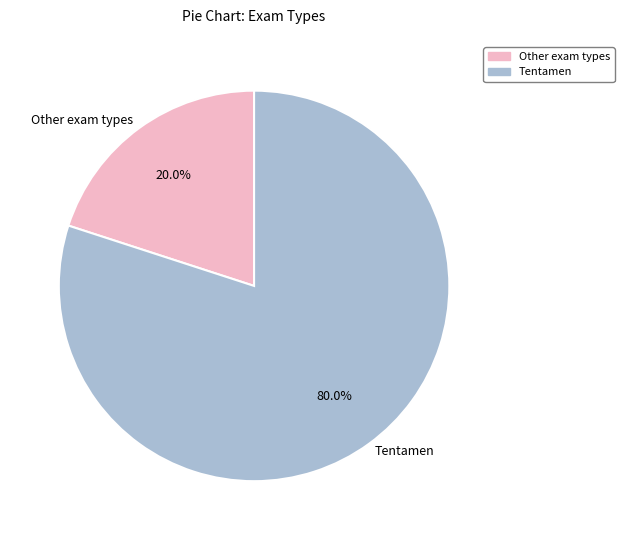

Is Tentamen the majority of the pie?

Yes